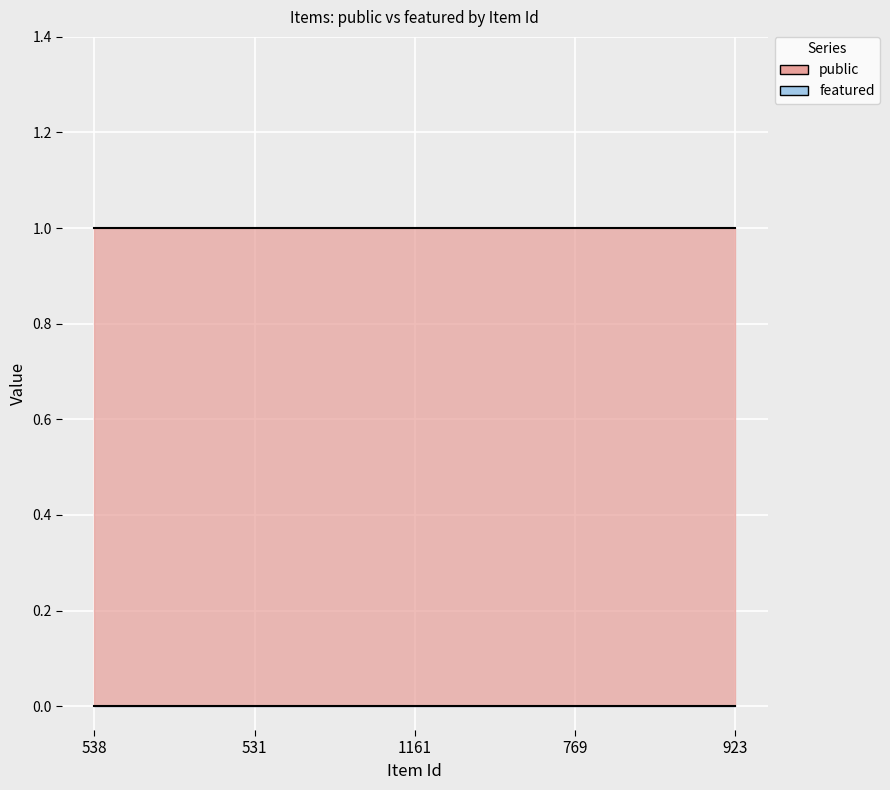

What position from the right is 923?

1